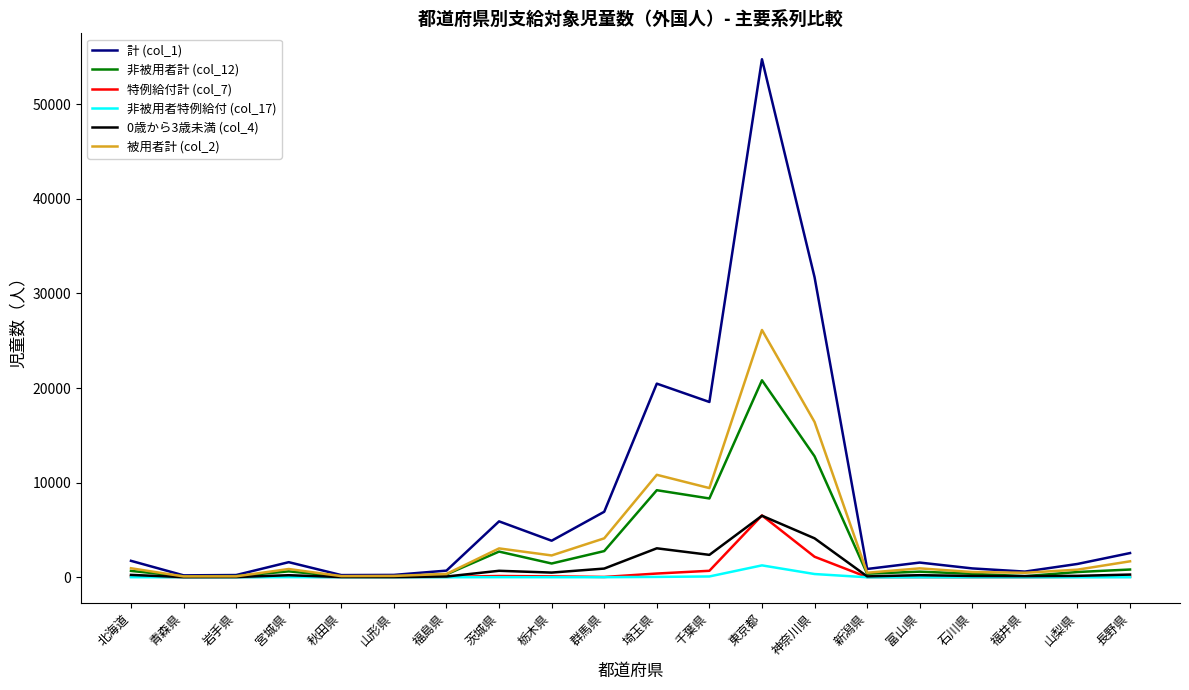

Which category has the highest value in the 特例給付計 (col_7) series?

東京都